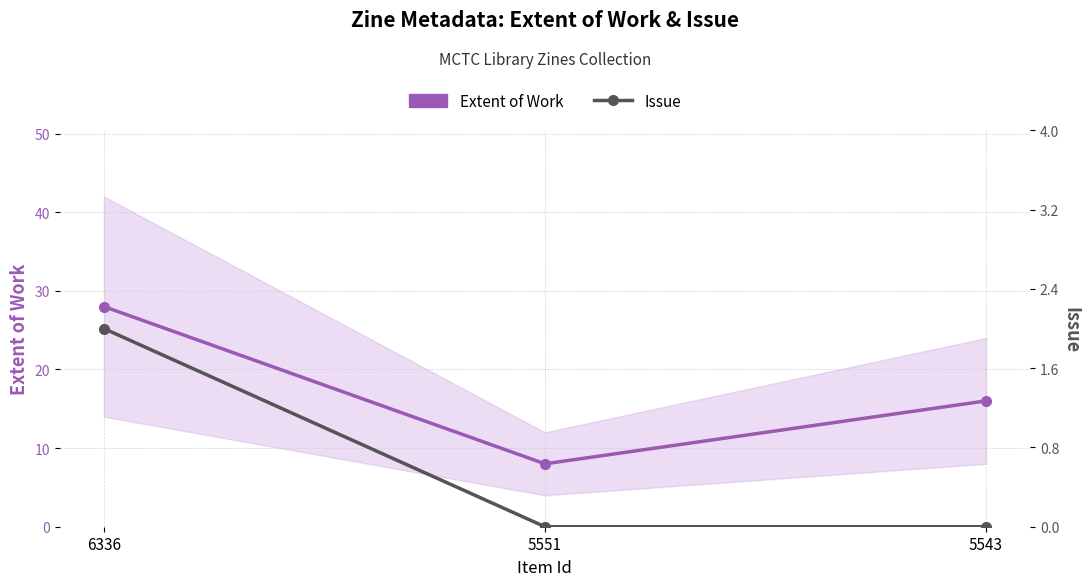

What is the sum of the Issue values at 5551 and 6336?

2